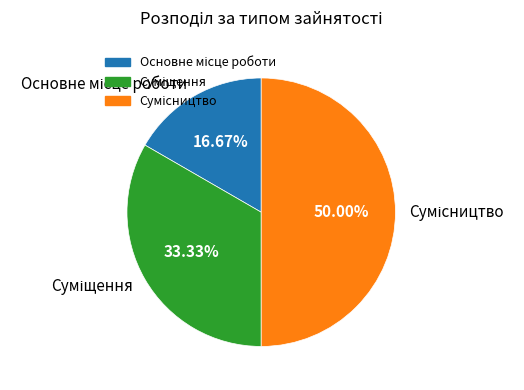

How many slices are in this pie chart?

3